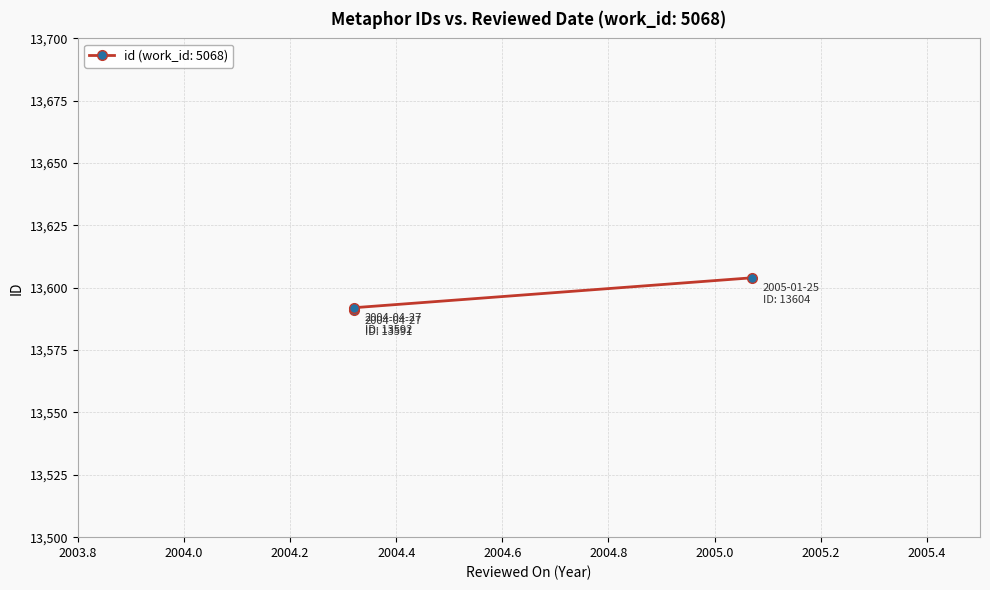

What is the average value?

13596